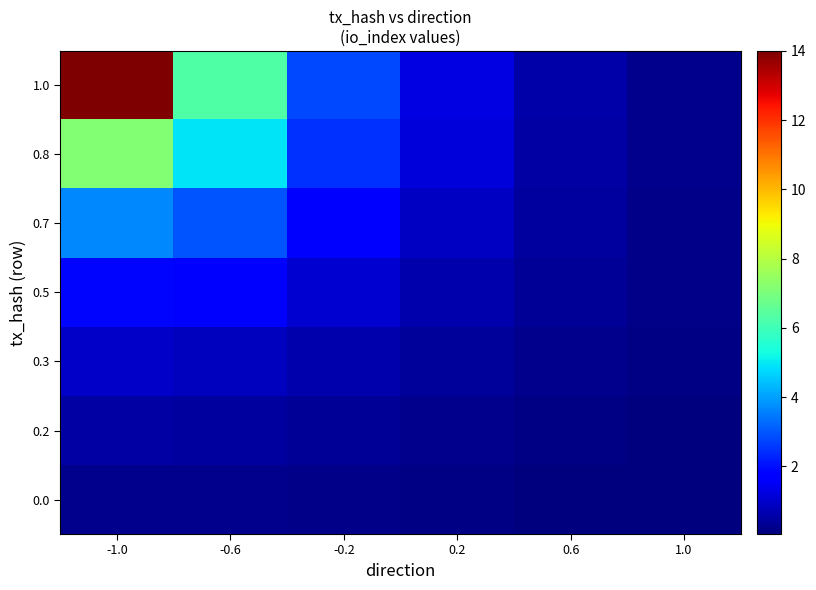

At how many categories does at least one series exceed 3?

2